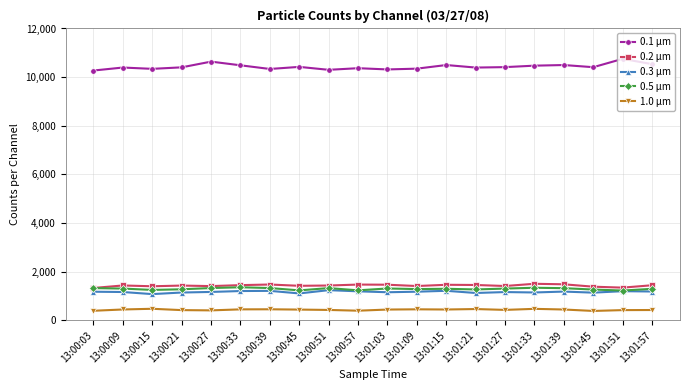

Count the number of categories in the chart.

20